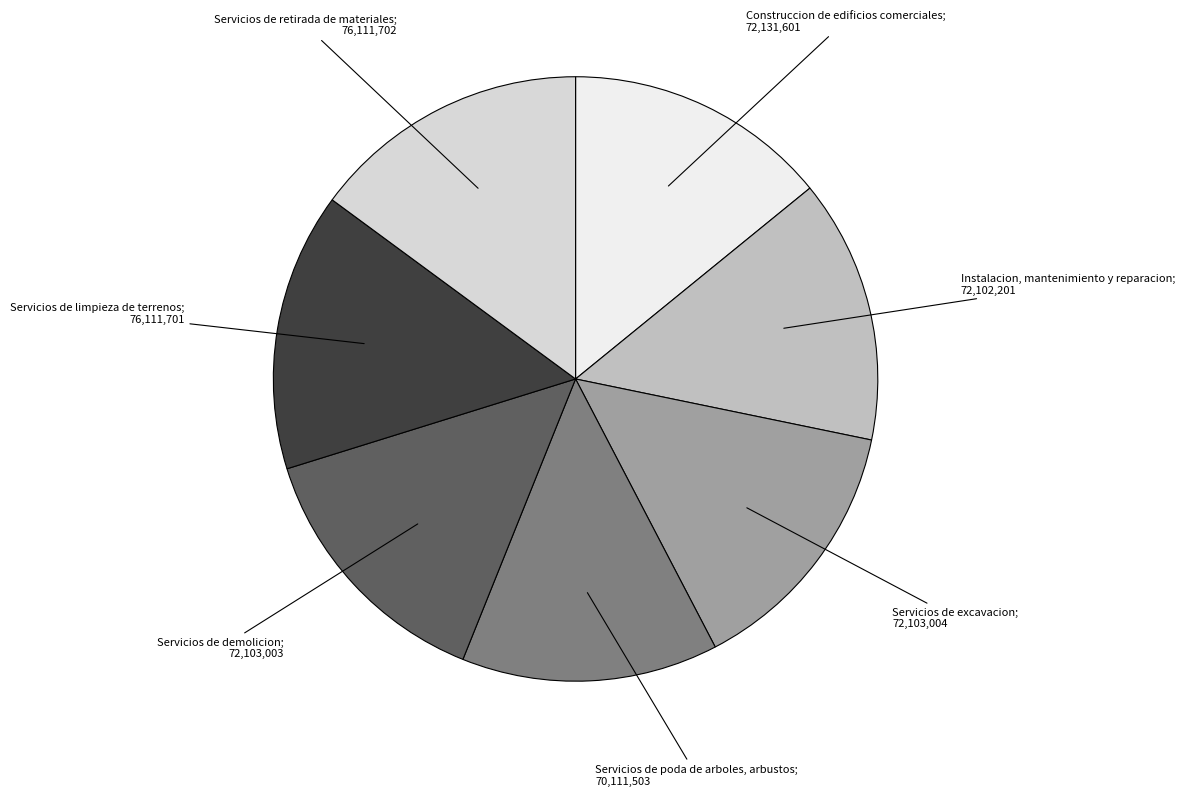

Does any single category account for the majority?

No